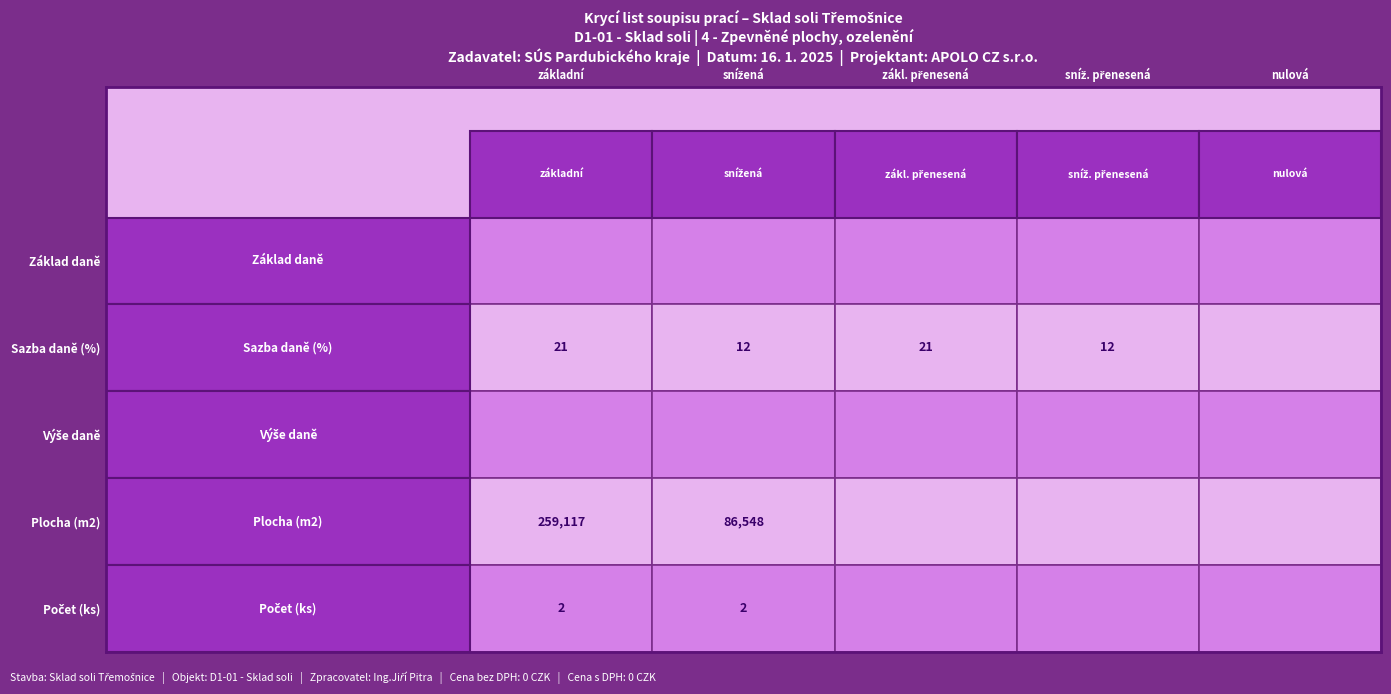

How many data points does each series have?

5